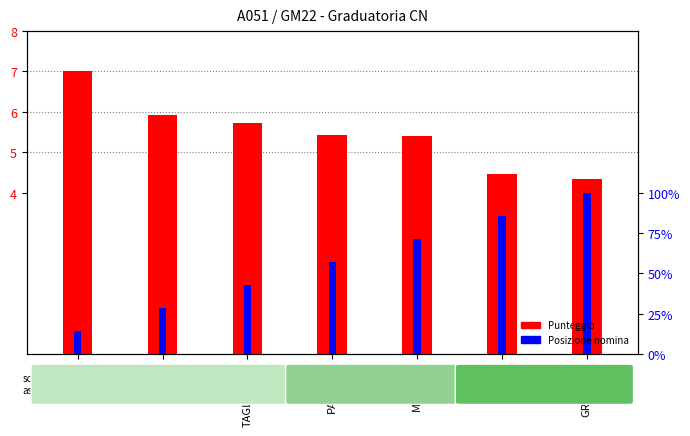

How many bars are there in each group?

2